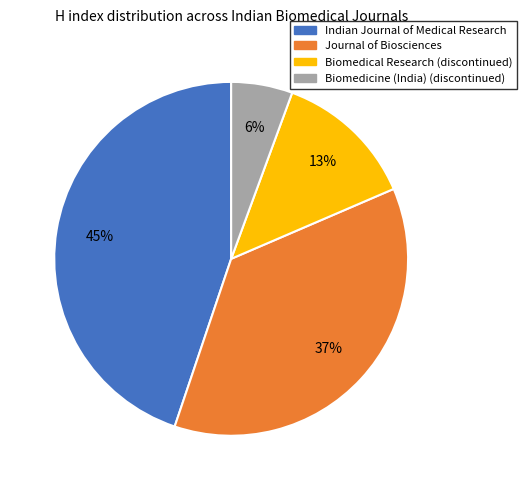

Is it true that Biomedical Research (discontinued) is 13% of the pie?

True